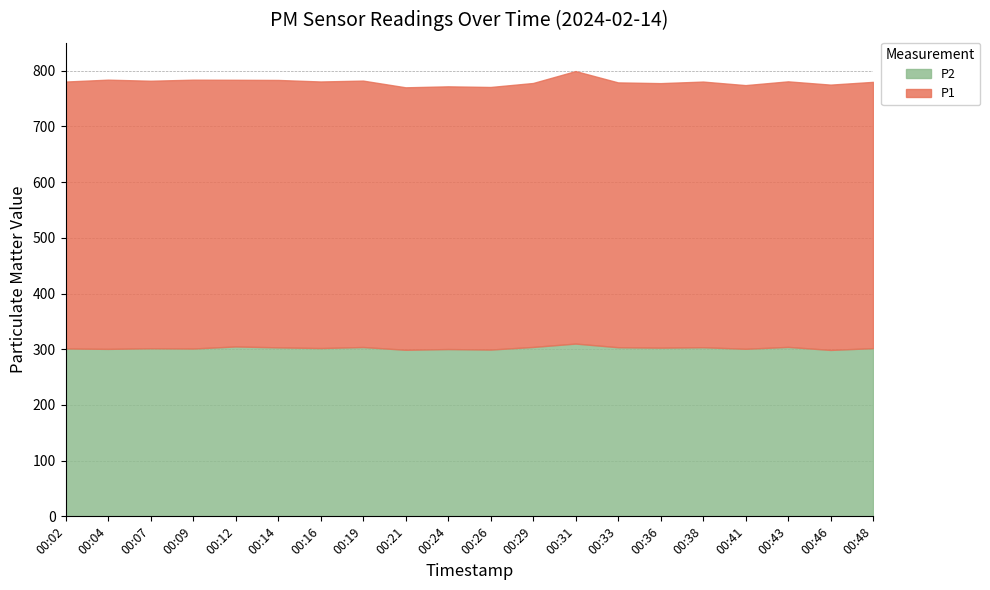

Which series has the largest range (max minus min)?

P1